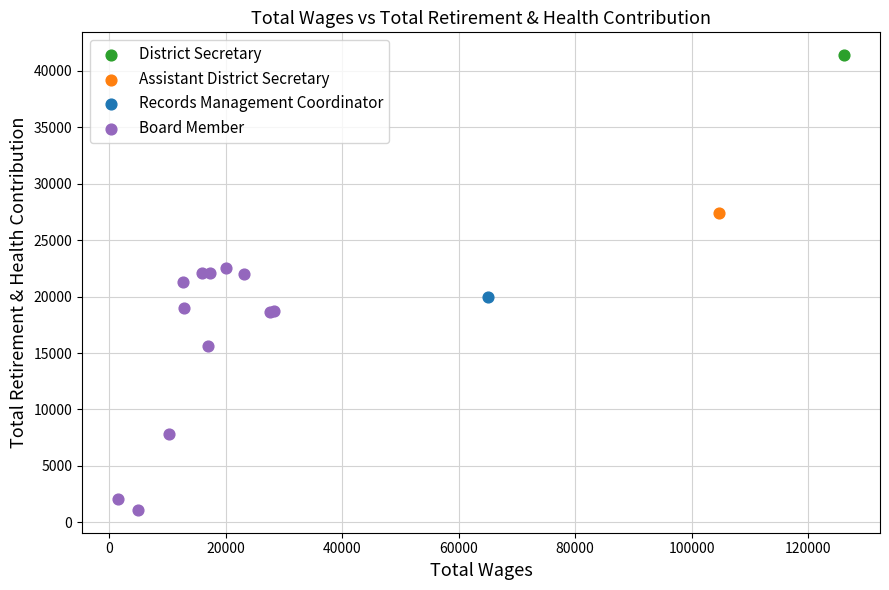

What are all the series names shown in the legend?

District Secretary, Assistant District Secretary, Records Management Coordinator, Board Member